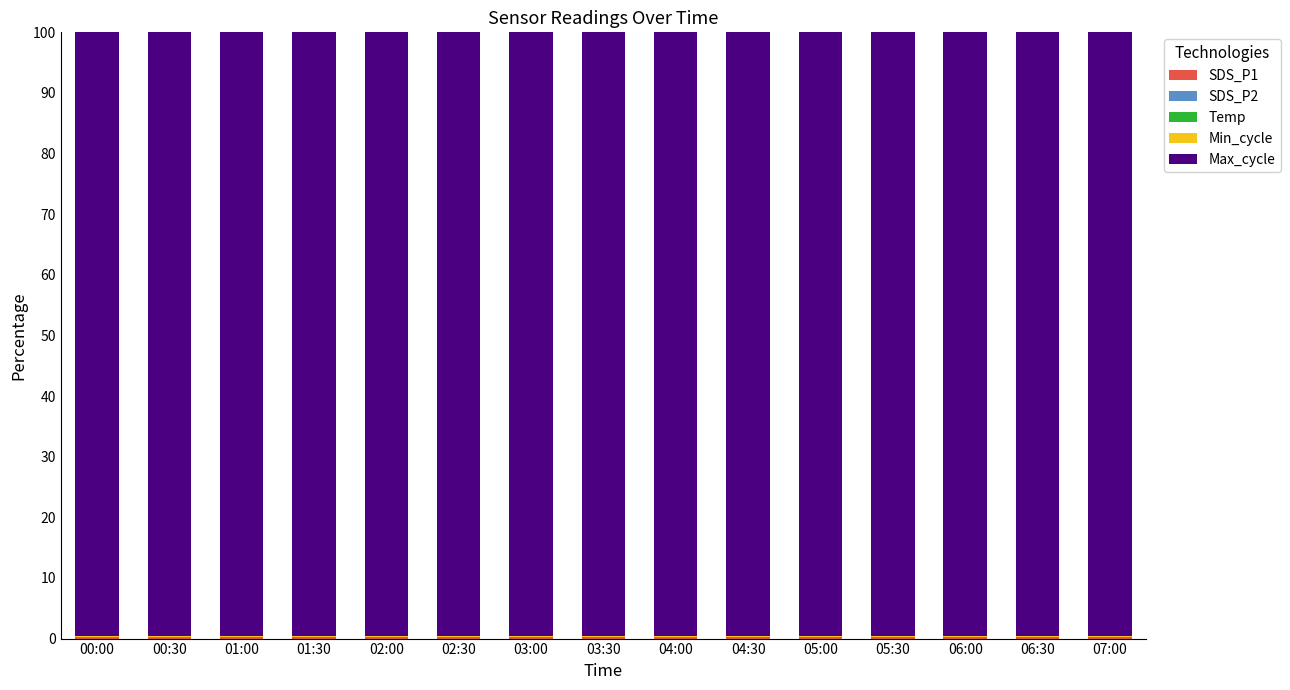

The SDS_P1 series shows 0.1 at 06:00. True or false?

False